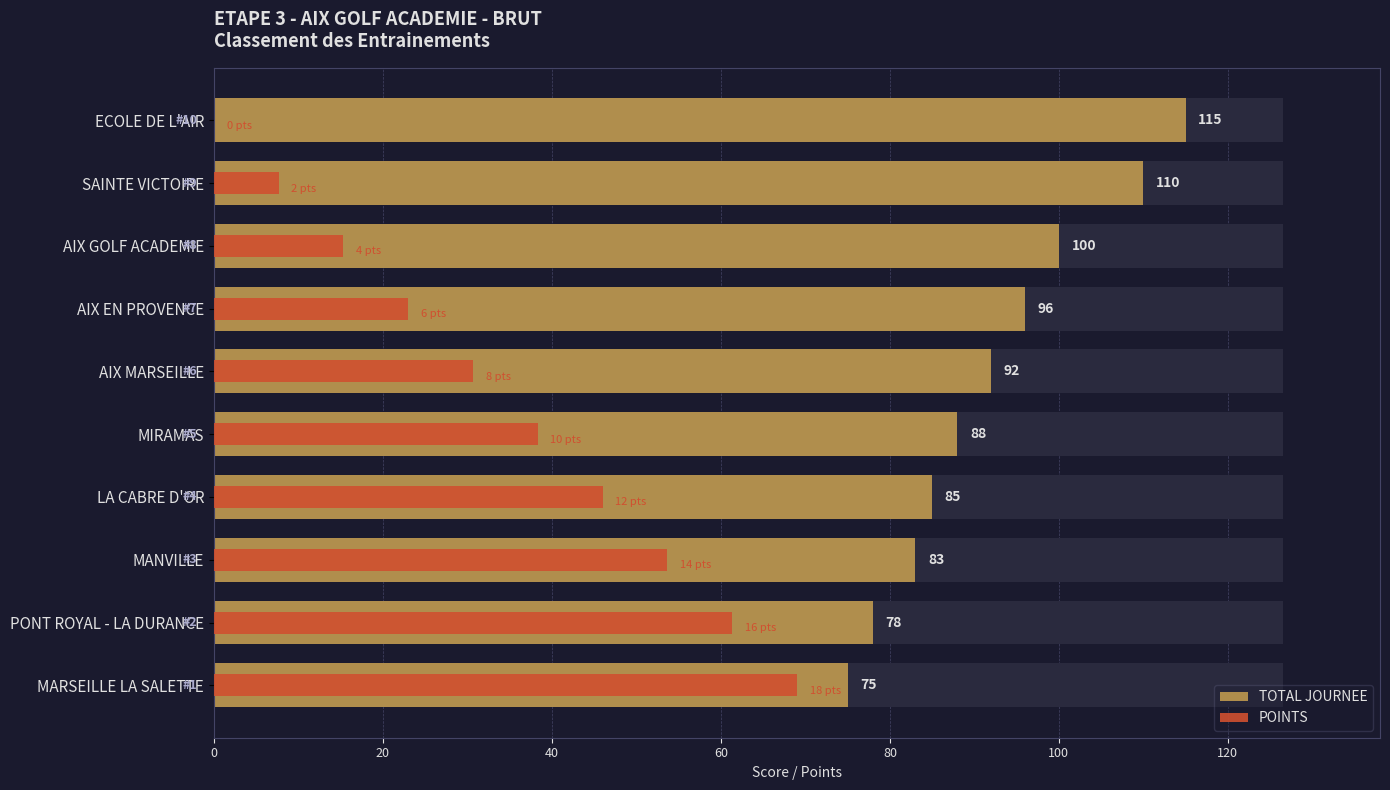

How many values in the POINTS series exceed 38?

5